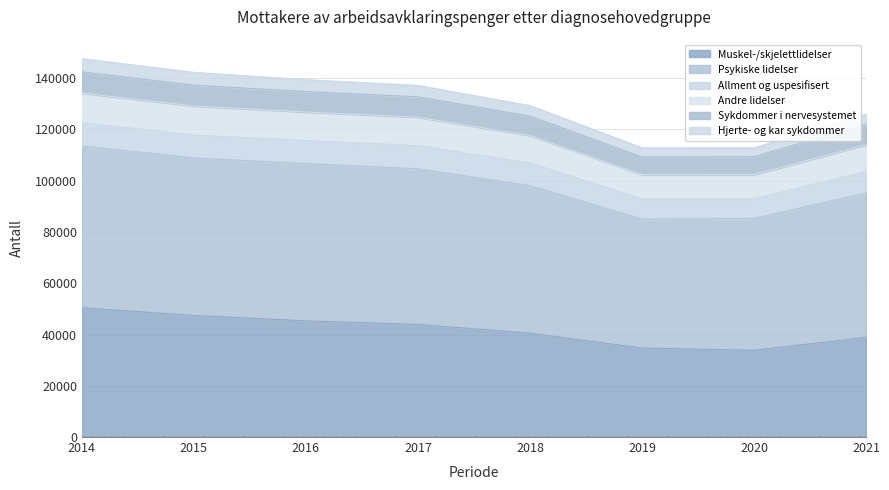

What is the maximum value for Muskel-/skjelettlidelser?

50420